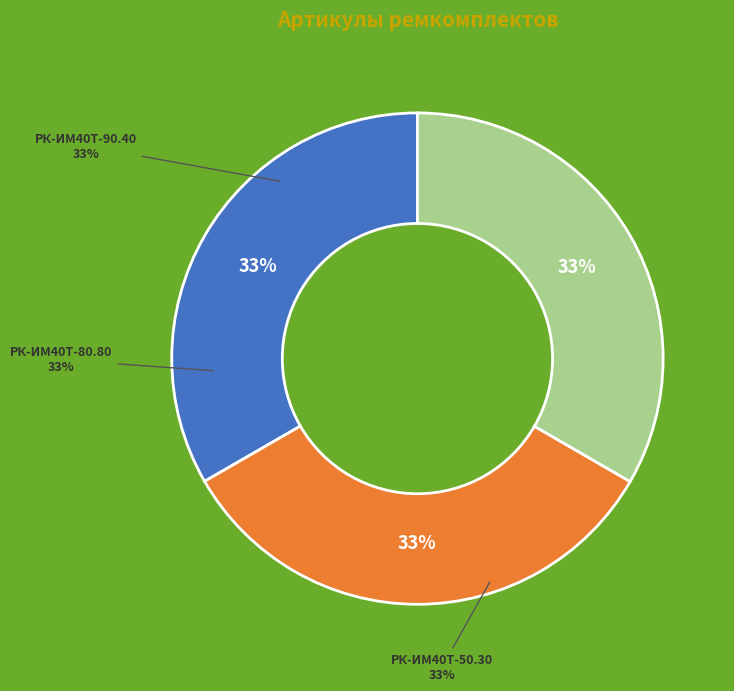

Between РК-ИМ40T-50.30/2-ИП ремкомплект and РК-ИМ40T-90.40/2-ИП ремкомплект, which is larger?

РК-ИМ40T-50.30/2-ИП ремкомплект